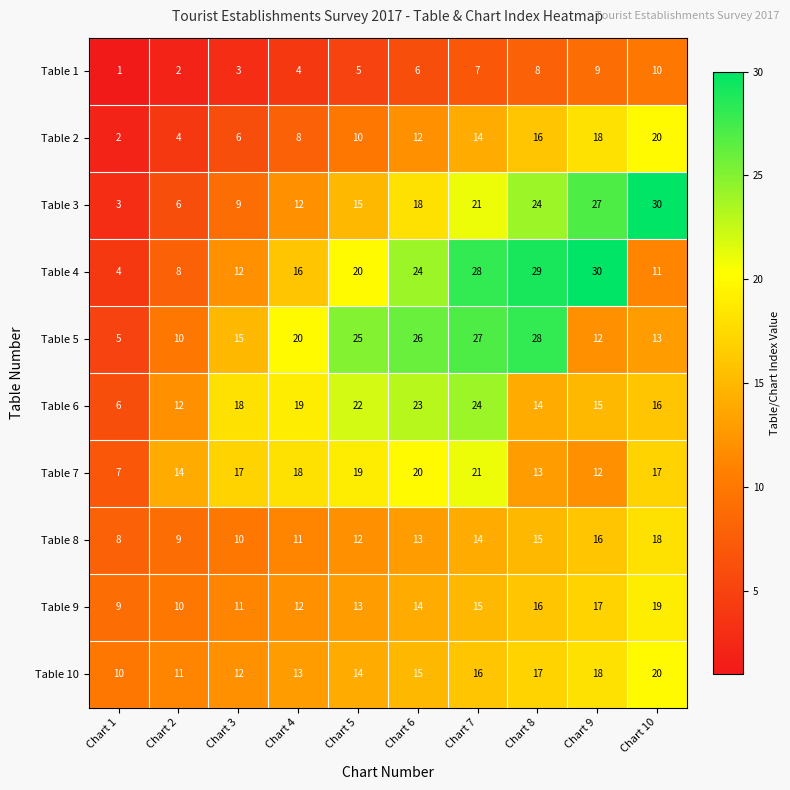

Rank the series at Chart 1 from highest to lowest value.

Table 10, Table 9, Table 8, Table 7, Table 6, Table 5, Table 4, Table 3, Table 2, Table 1